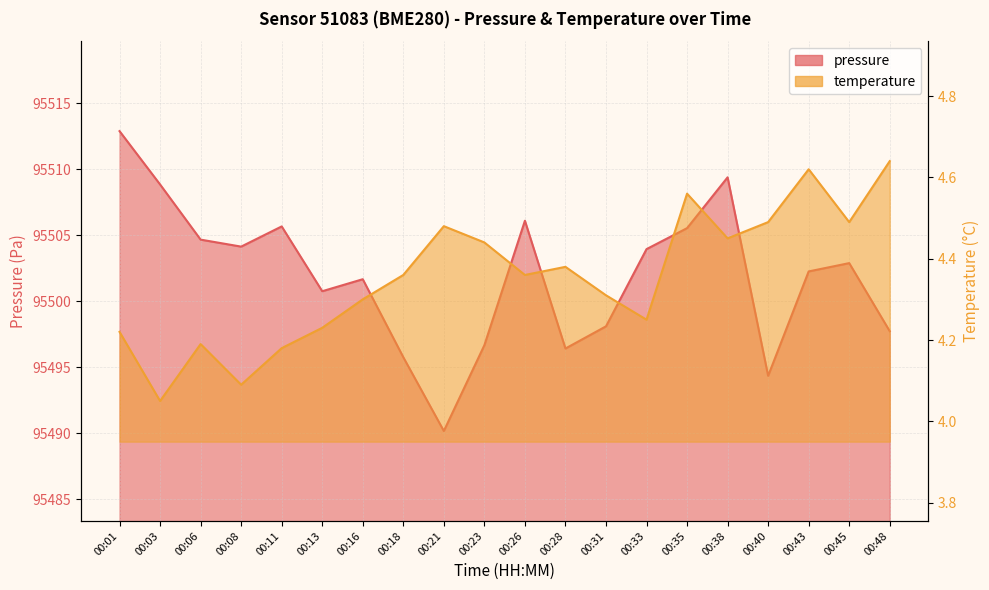

Which series has the largest total across all categories?

pressure